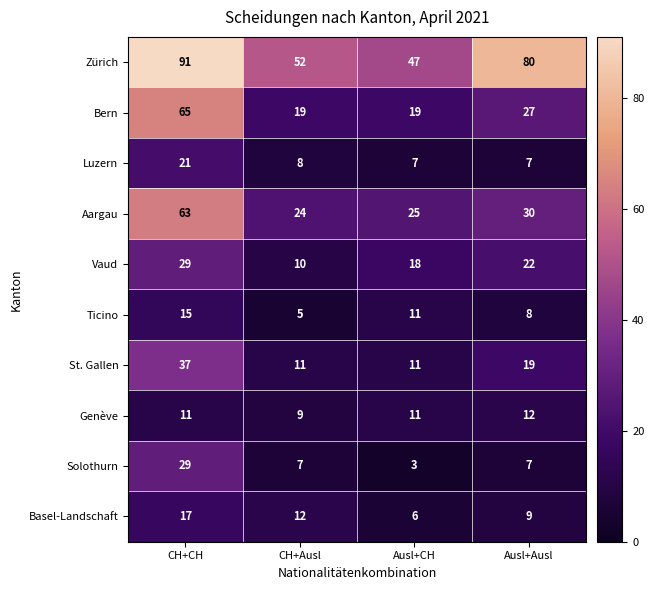

Where is Vaud nearest to the value 19?

Ausl+CH